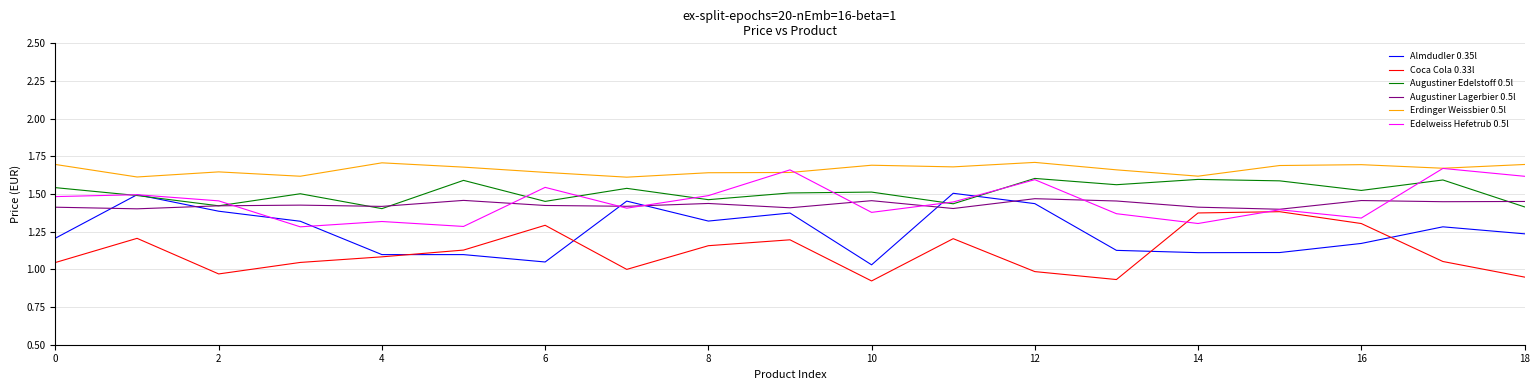

Which series has the largest total across all categories?

Erdinger Weissbier 0.5l